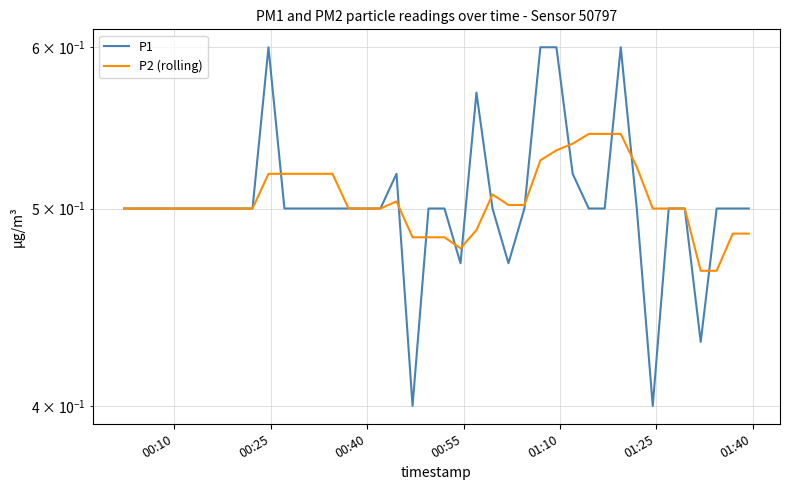

Reading right to left, extract all data points from this chart.

P1: 0.5	0.5	0.5	0.4	0.5	0.5	0.4	0.5	0.6	0.5	0.5	0.5	0.6	0.6	0.5	0.5	0.5	0.6	0.5	0.5	0.5	0.4	0.5	0.5	0.5	0.5	0.5	0.5	0.5	0.5	0.6	0.5	0.5	0.5	0.5	0.5	0.5	0.5	0.5	0.5
P2 (rolling): 0.5	0.5	0.5	0.5	0.5	0.5	0.5	0.5	0.5	0.5	0.5	0.5	0.5	0.5	0.5	0.5	0.5	0.5	0.5	0.5	0.5	0.5	0.5	0.5	0.5	0.5	0.5	0.5	0.5	0.5	0.5	0.5	0.5	0.5	0.5	0.5	0.5	0.5	0.5	0.5